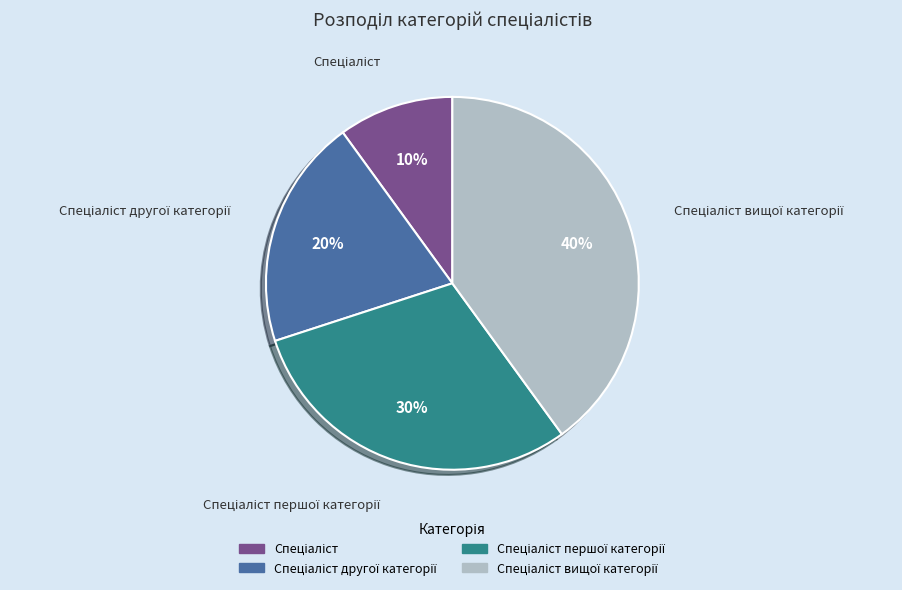

To the nearest percent, what is the average slice percentage?

25%